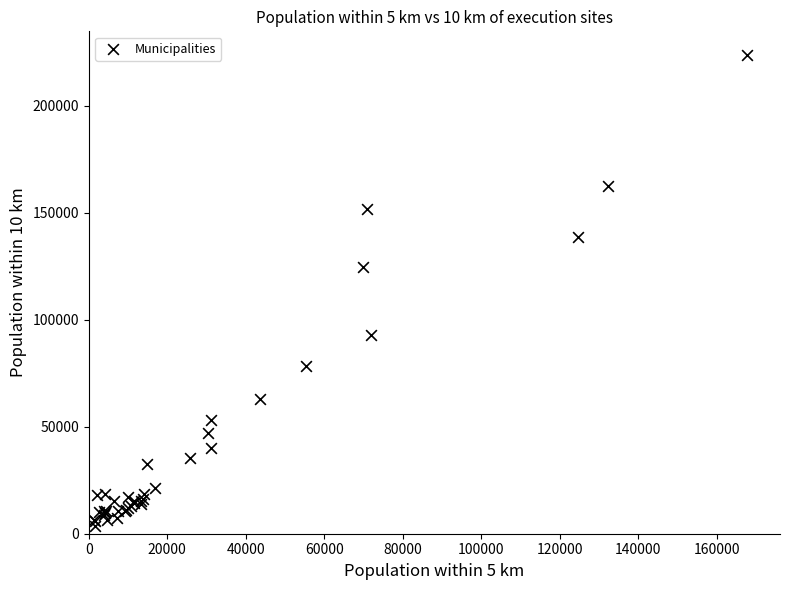

What Y value in the scatter plot is closest to 113780?

124549